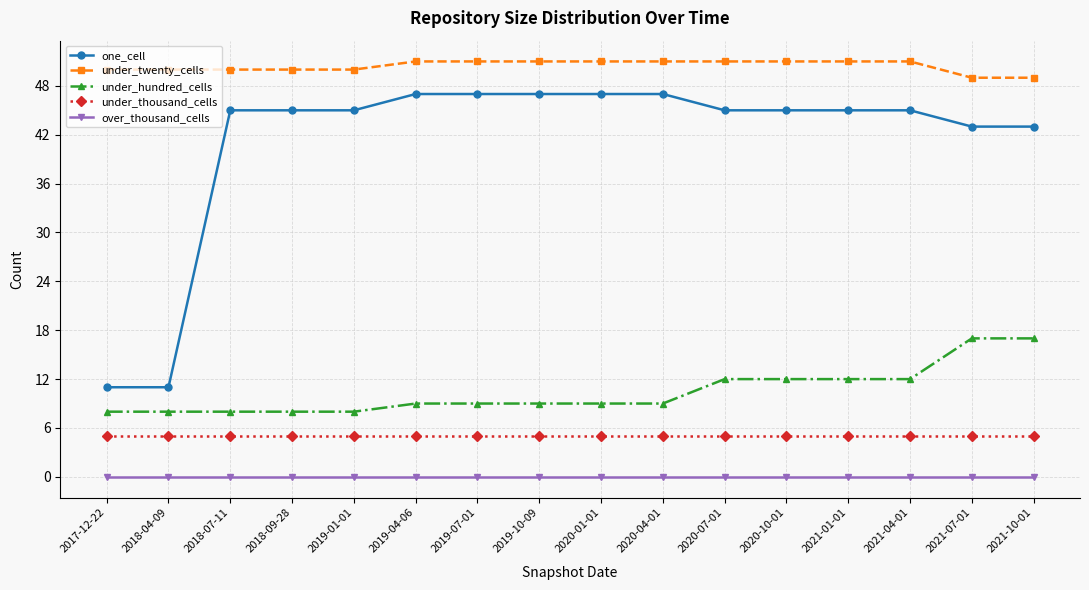

Is the value of under_hundred_cells at 2018-09-28 greater than the value of under_thousand_cells at 2019-01-01?

Yes